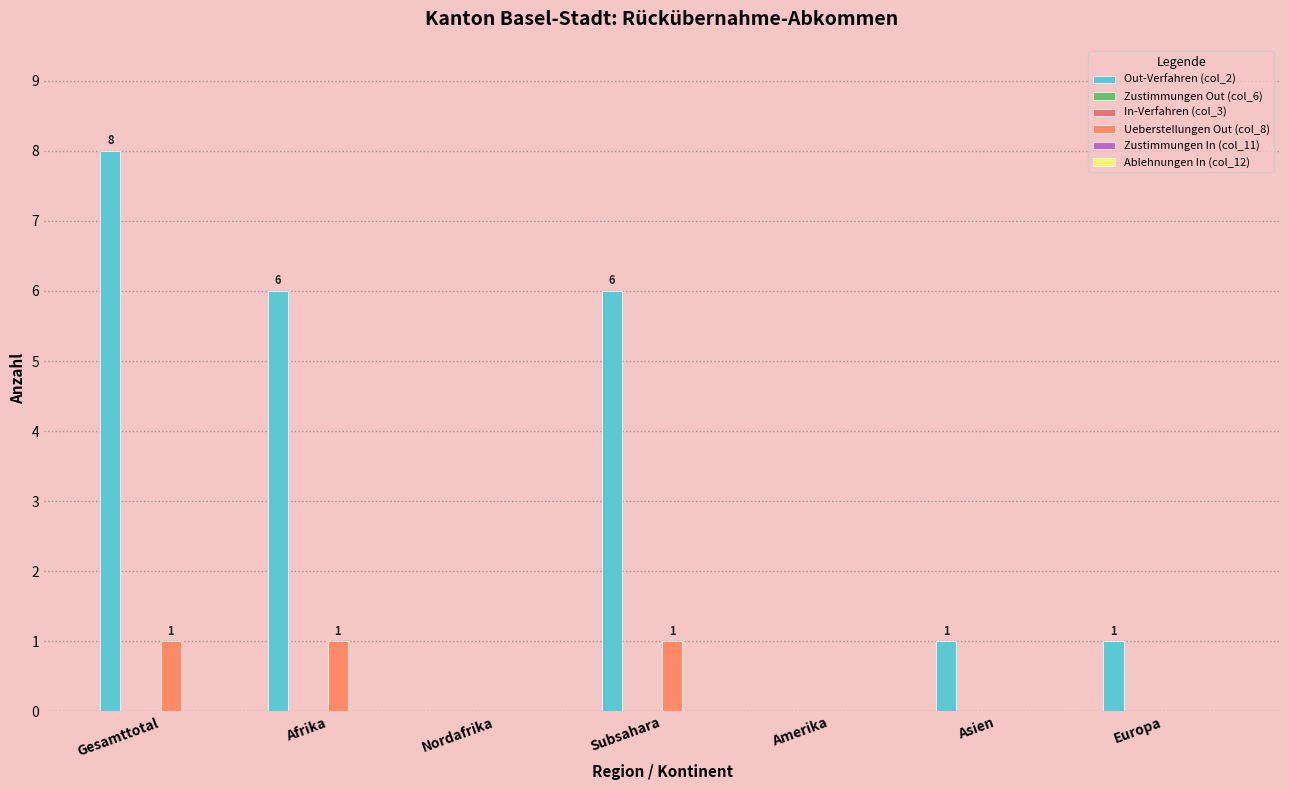

What is the difference between the maximum and minimum values in the Out-Verfahren (col_2) series?

8